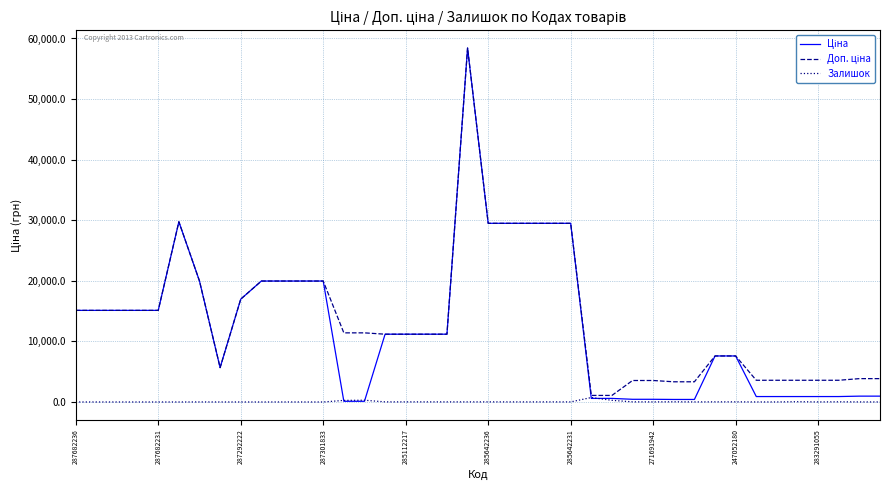

In Доп. ціна, how many points are lower than both neighbors (excluding endpoints)?

1